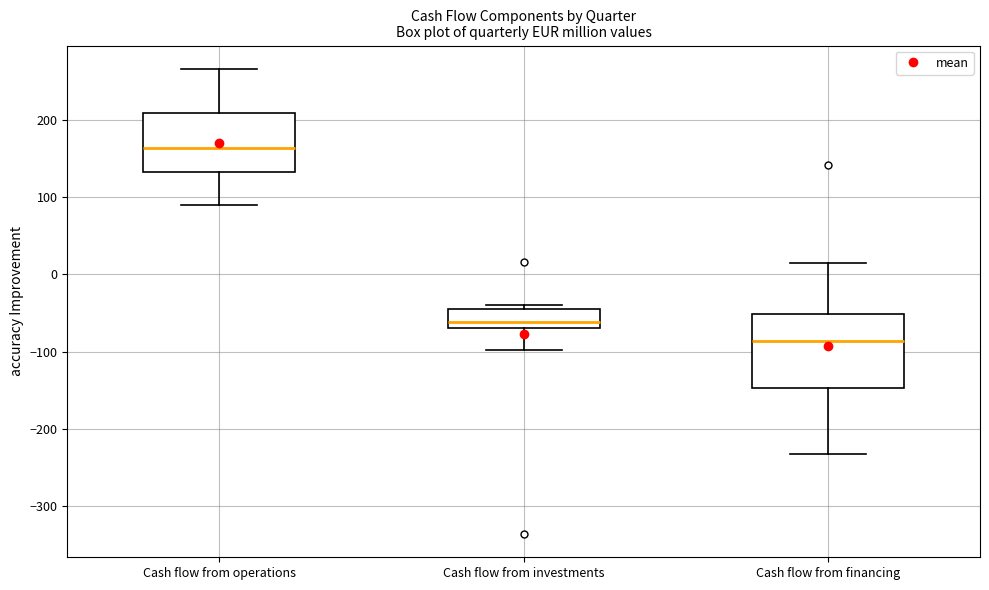

Comparing the boxes themselves (not the whiskers), which one is the tallest?

Cash flow from financing